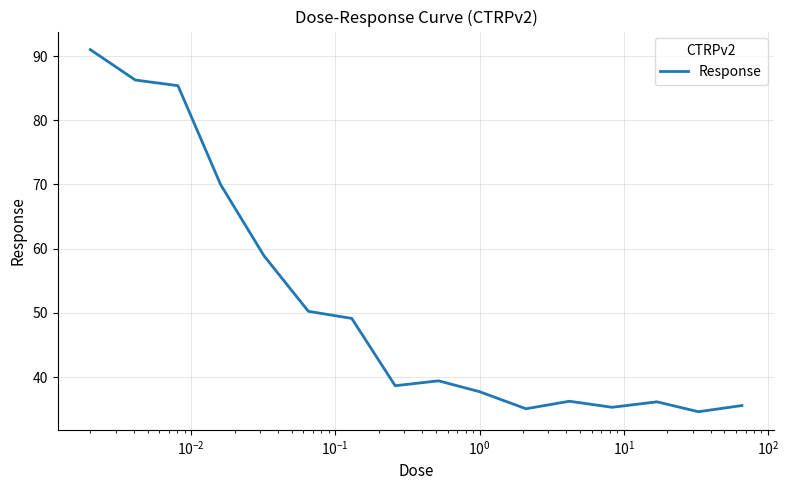

What is the maximum value shown in the chart?

91.0